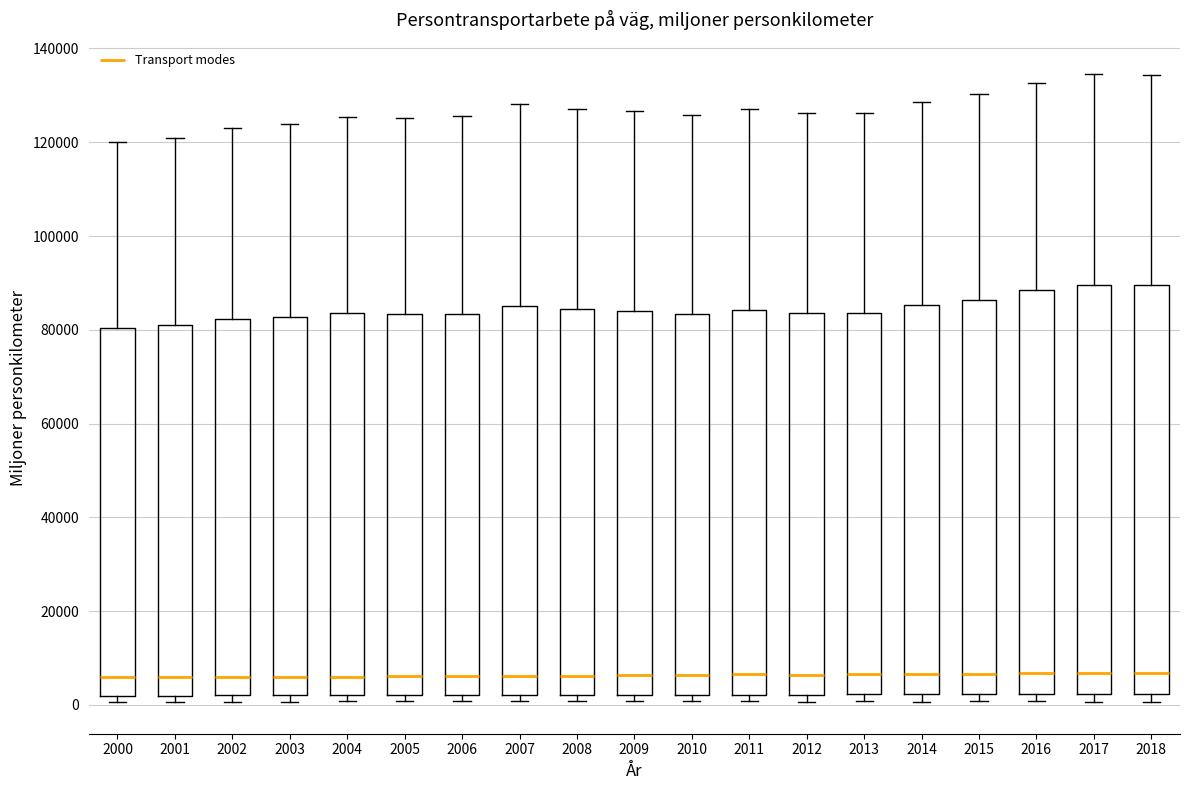

Where does the median line of the box at x = 2002 sit on the y-axis? The values are not printed on the chart, so give them approximately, as read against the axis.

6000